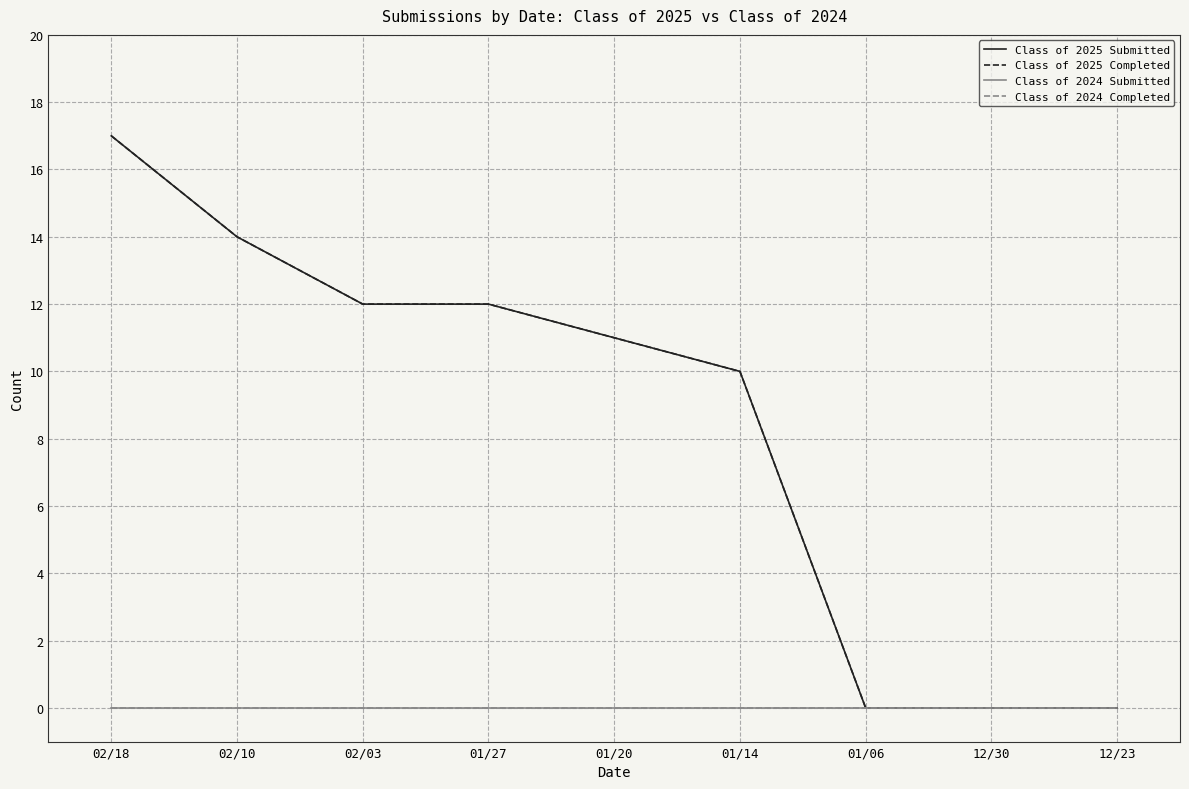

Reading right to left, transcribe all the data shown in this chart.

Class of 2025 Submitted: 0	0	0	10	11	12	12	14	17
Class of 2025 Completed: 0	0	0	10	11	12	12	14	17
Class of 2024 Submitted: 0	0	0	0	0	0	0	0	0
Class of 2024 Completed: 0	0	0	0	0	0	0	0	0